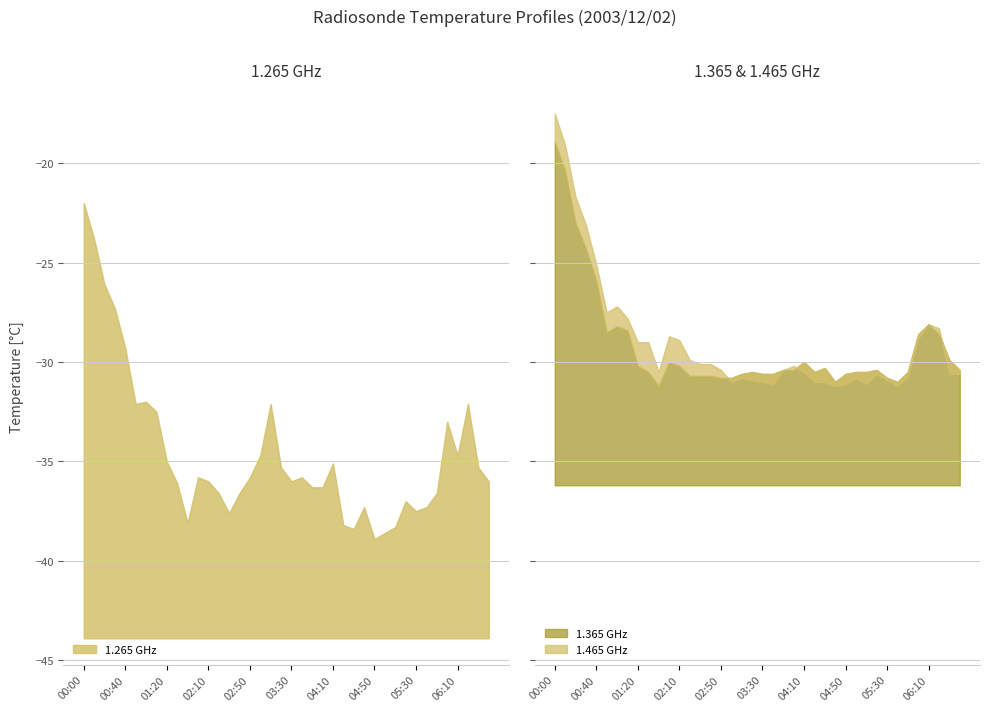

What are all the series names shown in the legend?

1.265, 1.365, 1.465